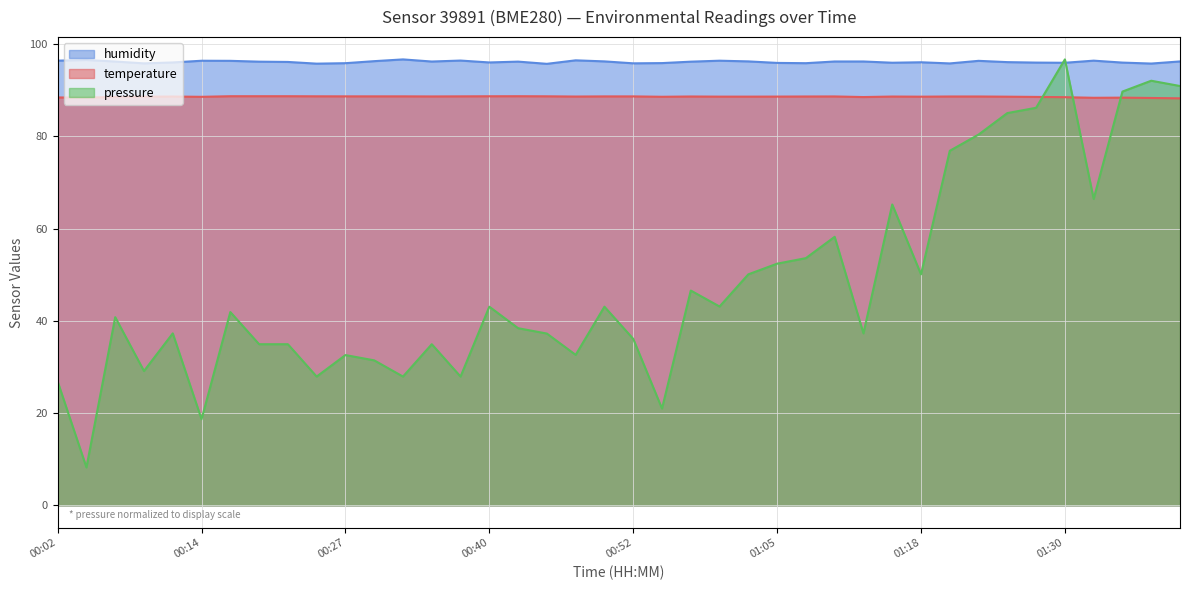

Which series has the largest total across all categories?

humidity